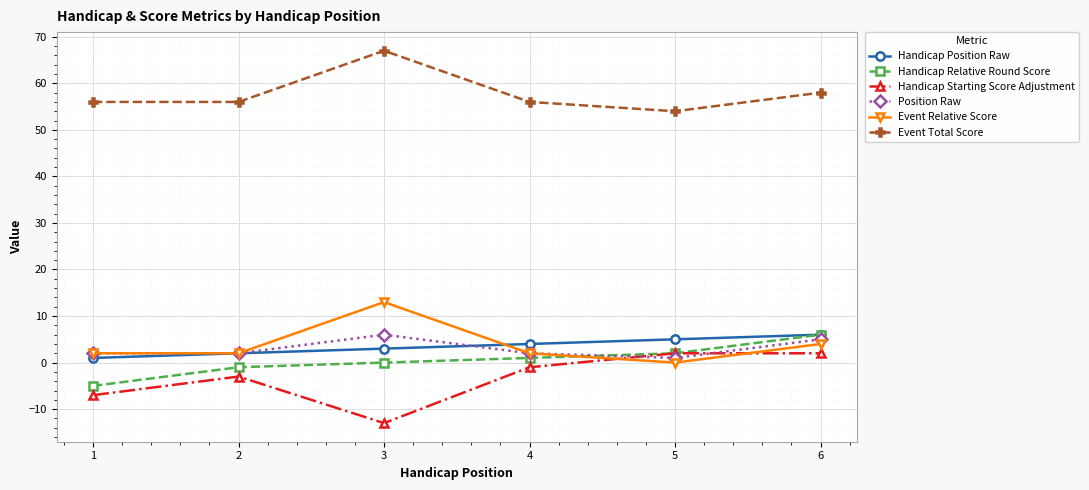

Reading left to right, transcribe all the data shown in this chart.

Handicap Position Raw: 1=1	2=2	3=3	4=4	5=5	6=6
Handicap Relative Round Score: 1=-5	2=-1	3=0	4=1	5=2	6=6
Handicap Starting Score Adjustment: 1=-7	2=-3	3=-13	4=-1	5=2	6=2
Position Raw: 1=2	2=2	3=6	4=2	5=1	6=5
Event Relative Score: 1=2	2=2	3=13	4=2	5=0	6=4
Event Total Score: 1=56	2=56	3=67	4=56	5=54	6=58